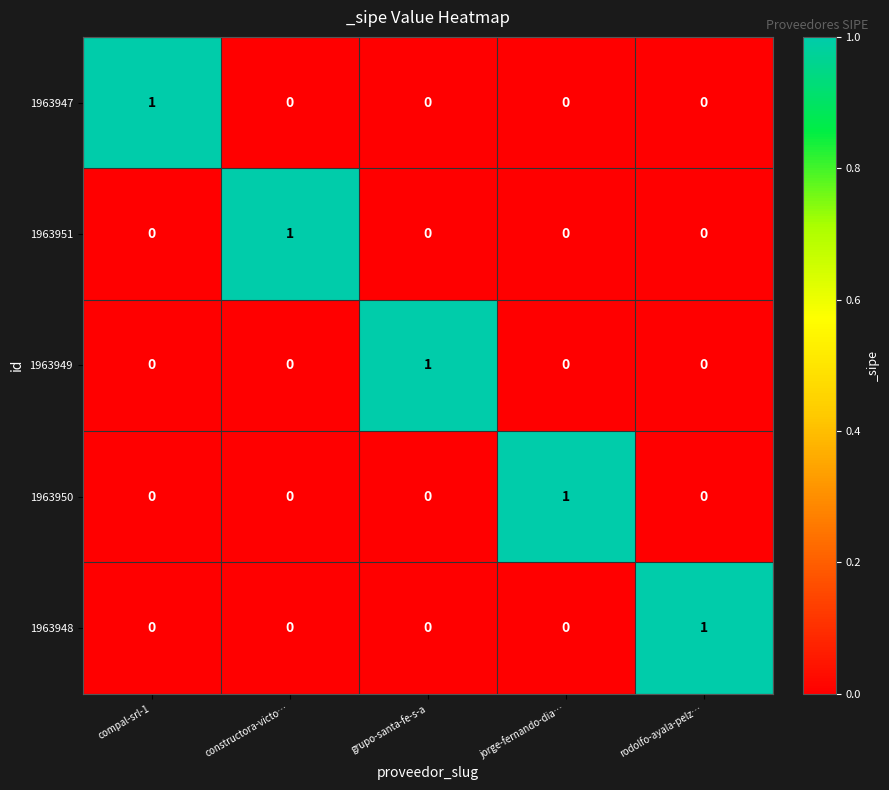

How many distinct data groups are displayed?

5